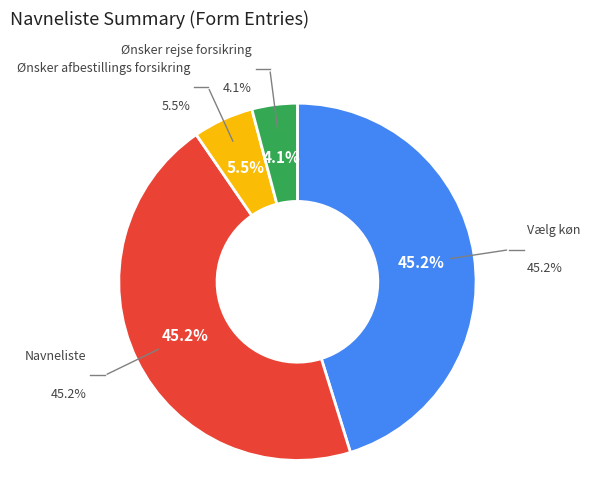

Rank the categories by value from highest to lowest.

Vælg køn, Navneliste, Ønsker afbestillings forsikring, Ønsker rejse forsikring